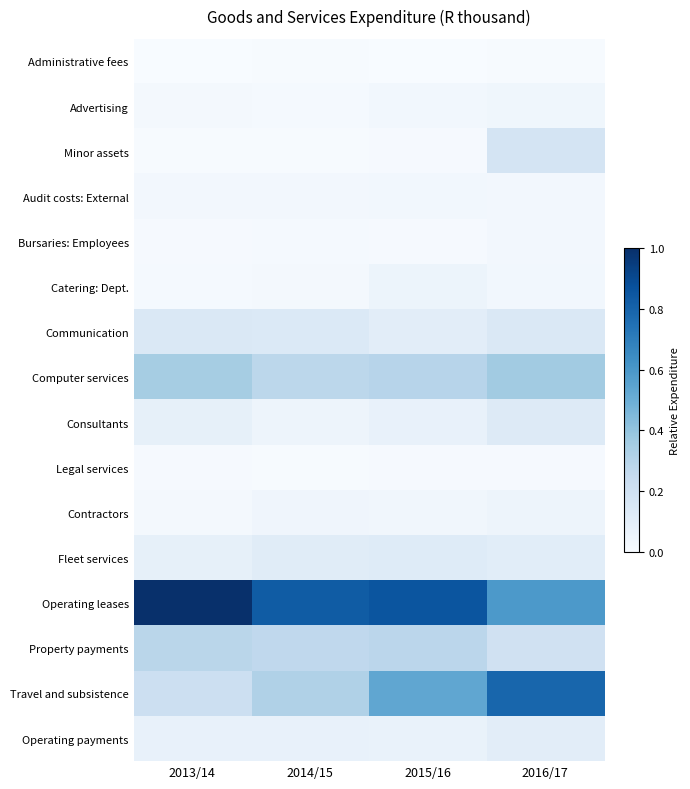

Which has a higher value, 2013/14 or 2014/15?

2014/15